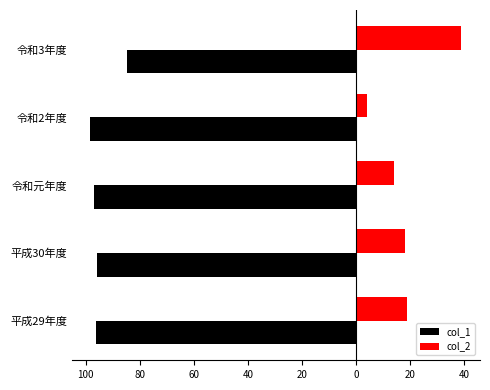

What are all the series names shown in the legend?

col_1, col_2